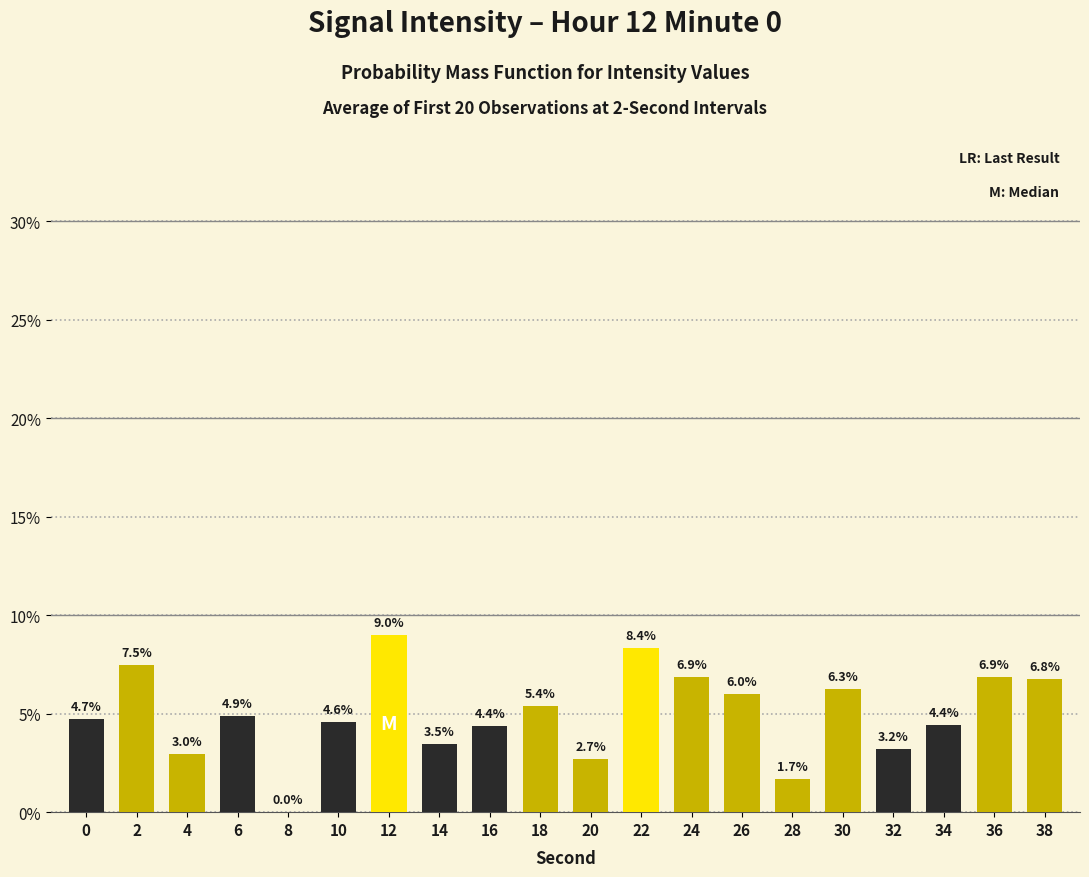

Reading right to left, list all the values displayed in this chart.

6.8	6.9	4.4	3.2	6.3	1.7	6.0	6.9	8.4	2.7	5.4	4.4	3.5	9.0	4.6	0.0	4.9	3.0	7.5	4.7